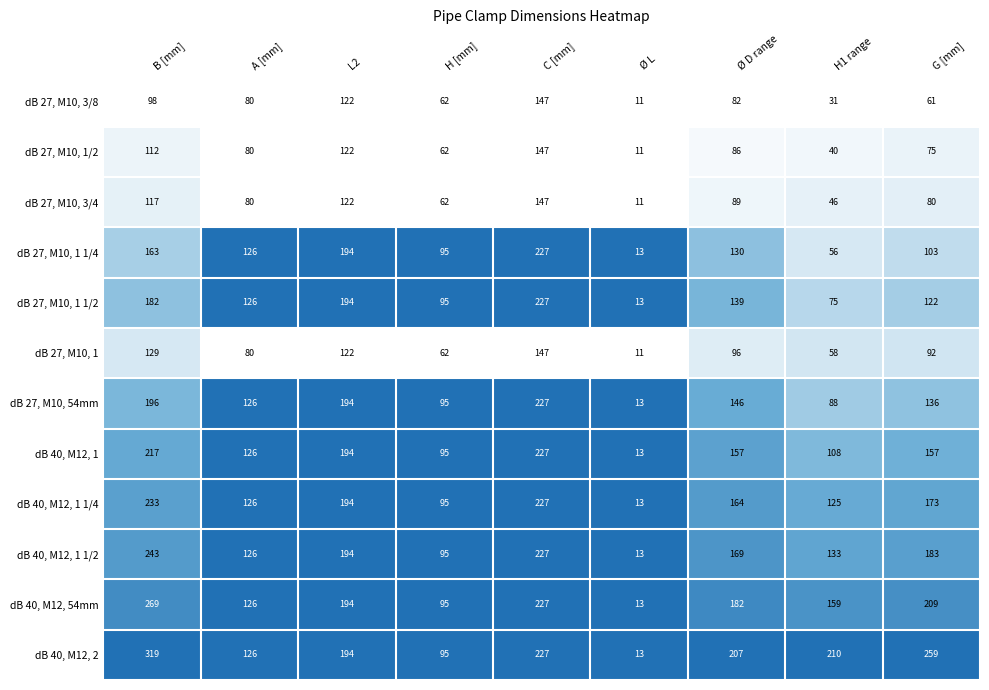

Is it true that dB 27, M10, 1/2 equals 18 at Ø L?

False